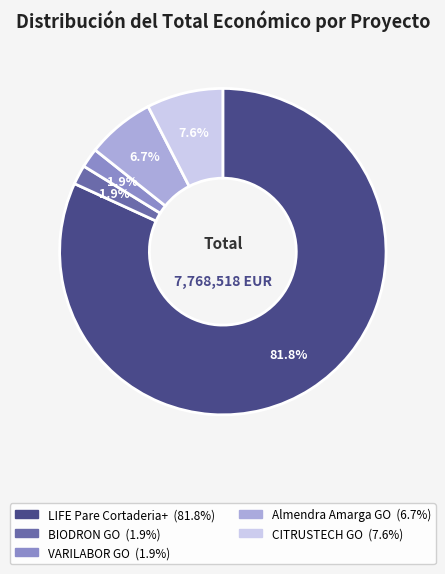

Combined, do Almendra Amarga GO and CITRUSTECH GO account for over 50%?

No